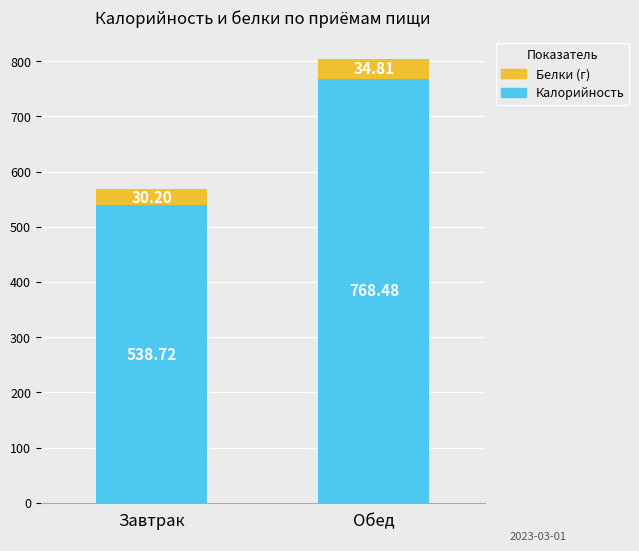

What are all the series names shown in the legend?

Белки (г), Калорийность